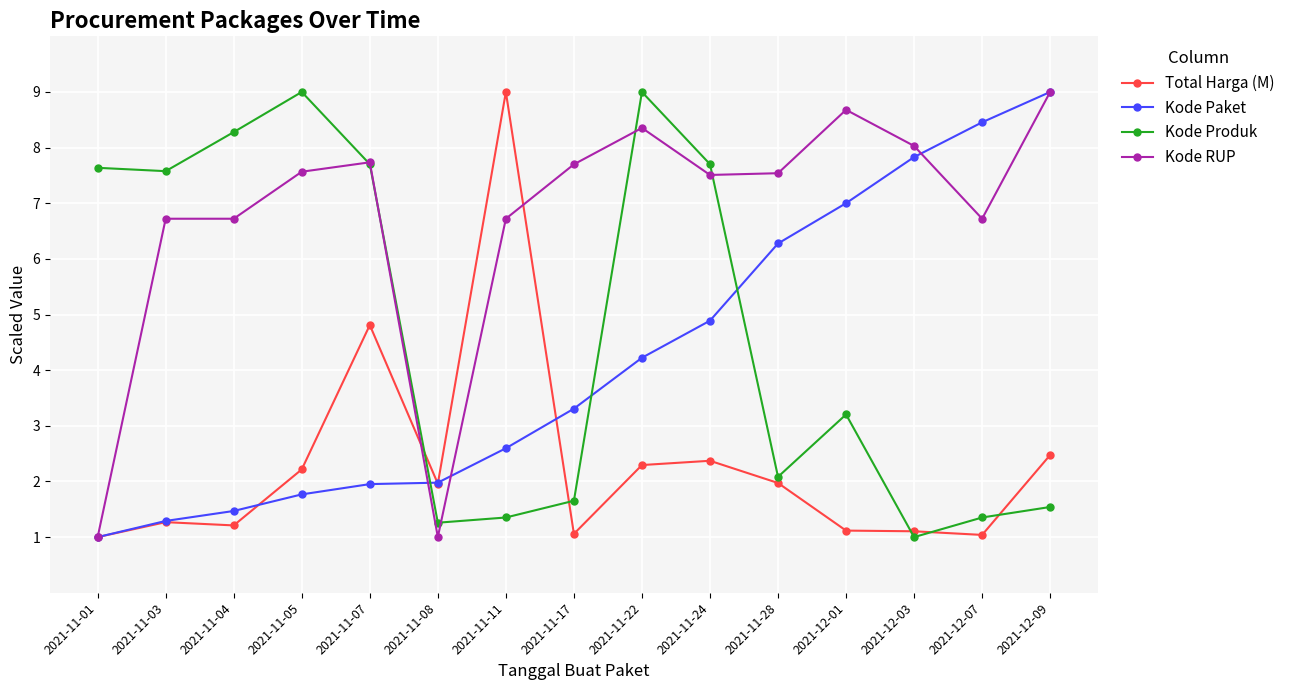

Is it true that Kode Paket equals 0.8 at 2021-11-07?

False